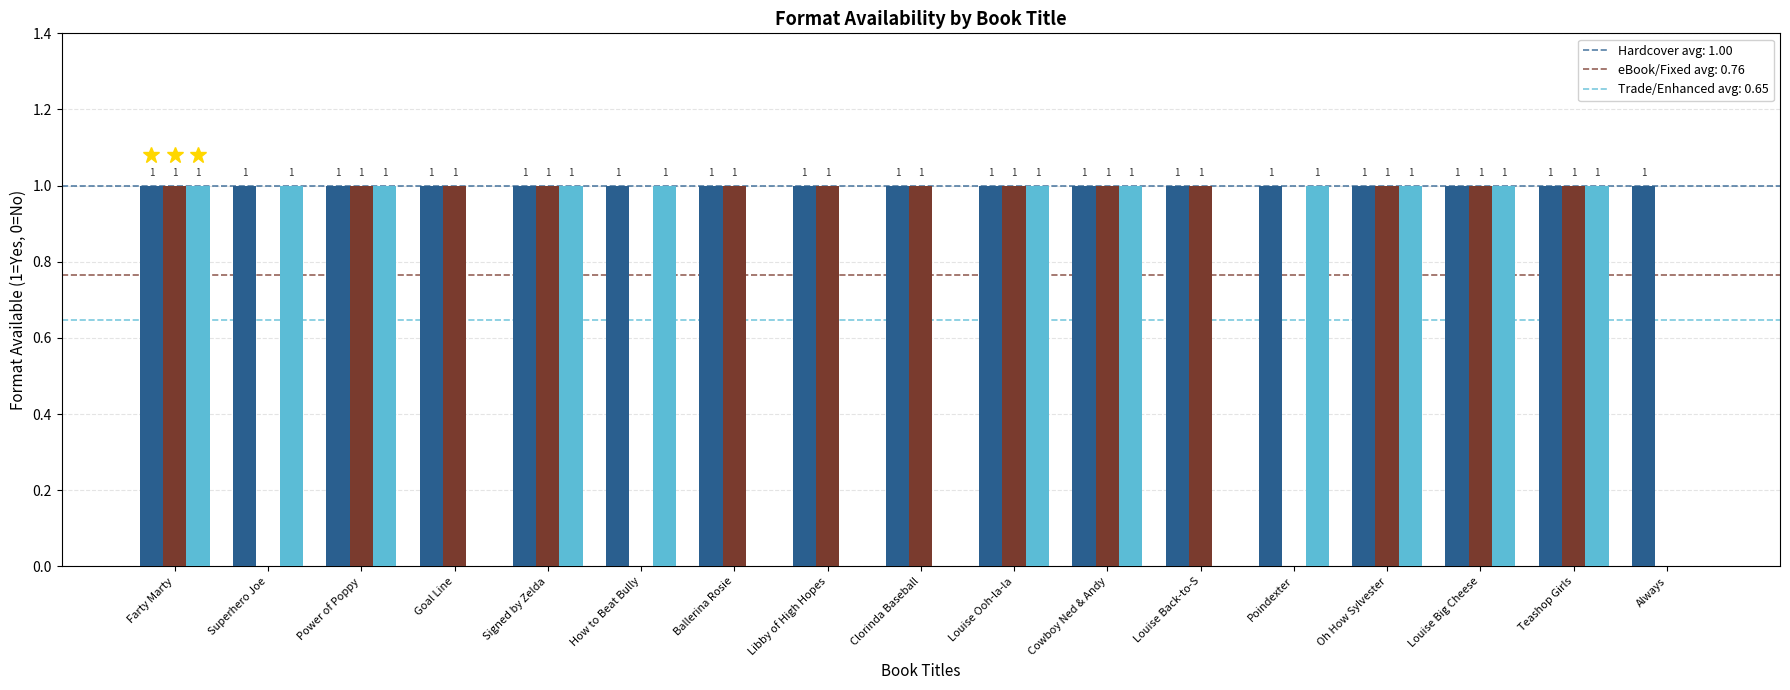

What is the total value across all series at Power of Poppy?

3